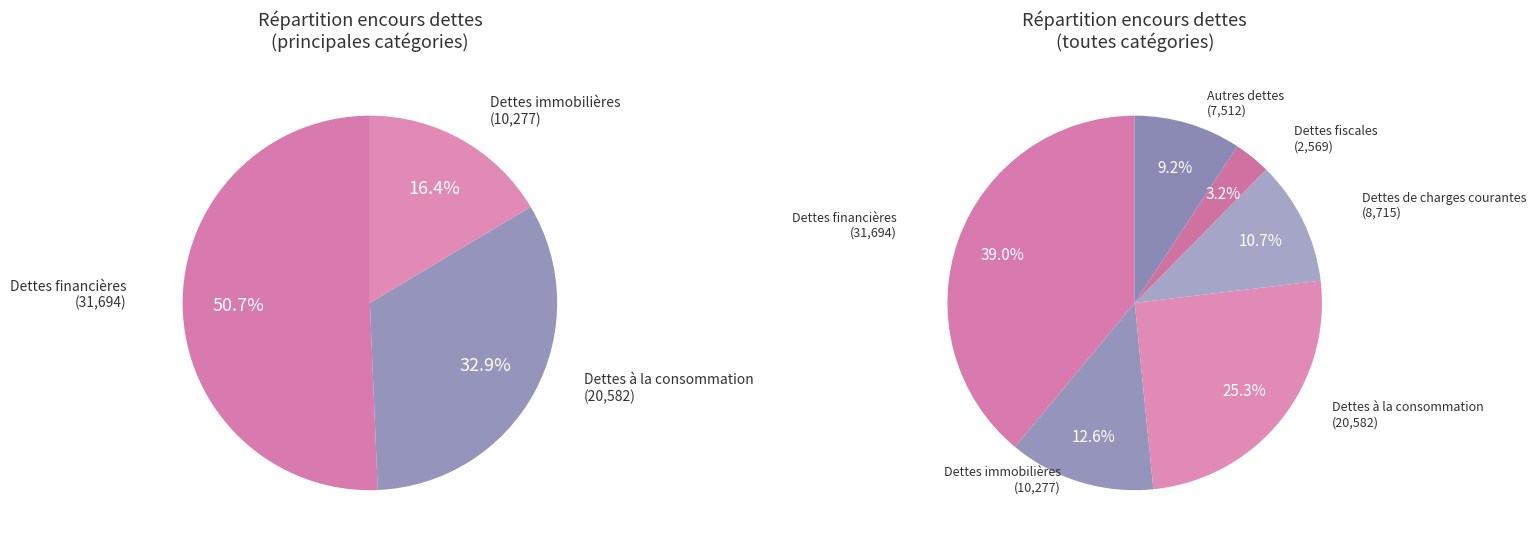

Rank the categories by value from highest to lowest.

Dettes financières, Dettes à la consommation, Dettes immobilières, Dettes de charges courantes, Autres dettes, Dettes fiscales